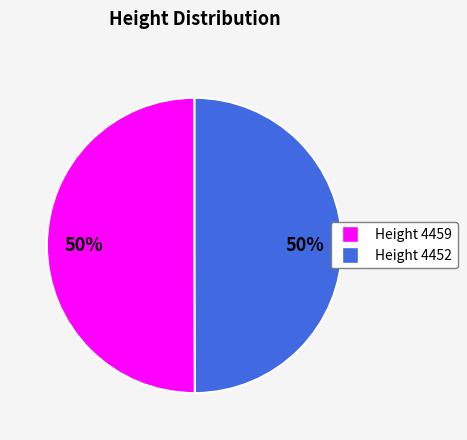

To the nearest percent, what is the average slice percentage?

50%